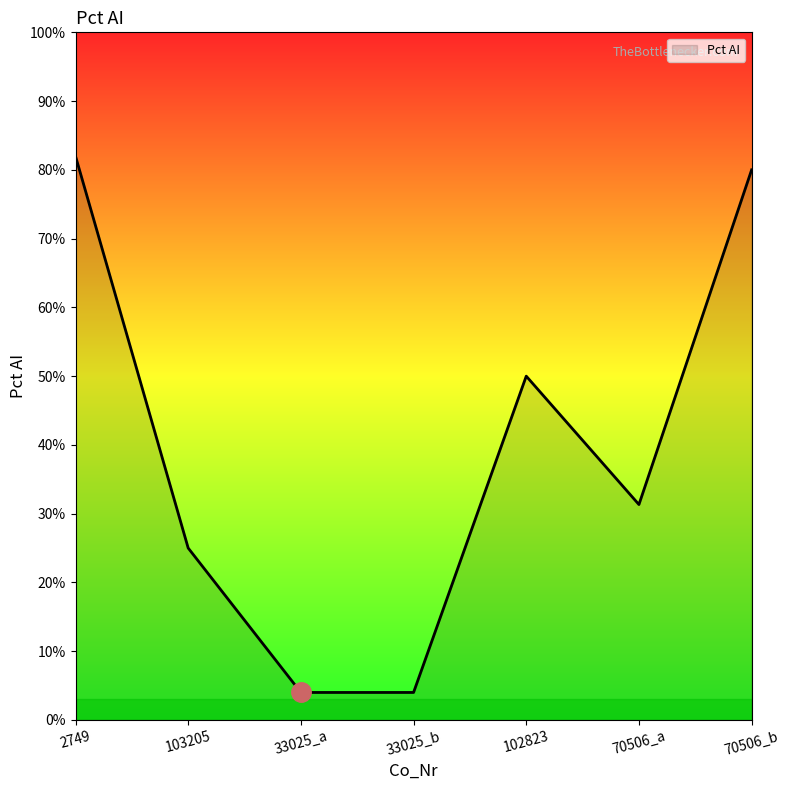

What is the difference between the maximum and minimum values?

78.0